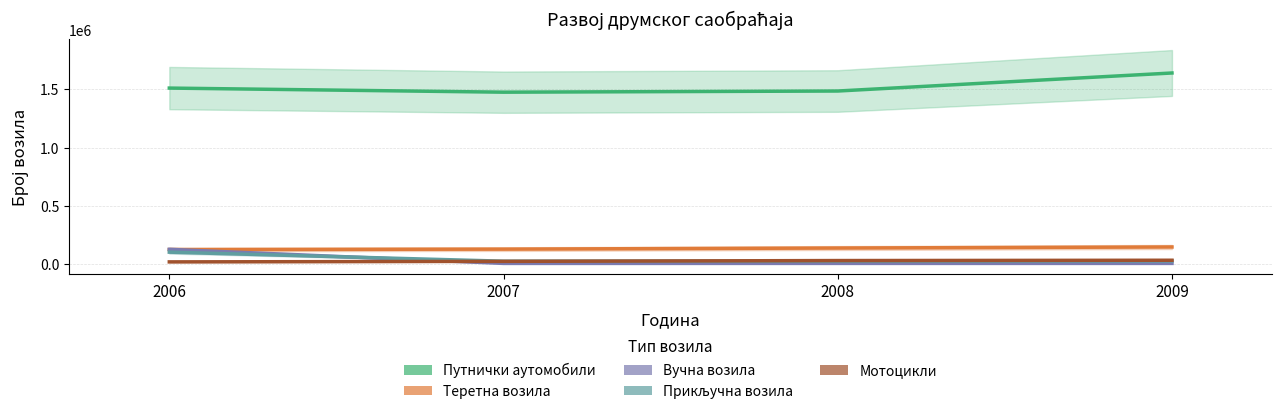

Reading left to right, extract all data points from this chart.

Путнички аутомобили: 2006=1511837	2007=1476642	2008=1486608	2009=1641351
Теретна возила: 2006=126045	2007=129877	2008=139331	2009=148252
Вучна возила: 2006=128017	2007=7263	2008=7387	2009=7356
Прикључна возила: 2006=103859	2007=26389	2008=27686	2009=28596
Мотоцикли: 2006=20380	2007=24897	2008=31803	2009=34497